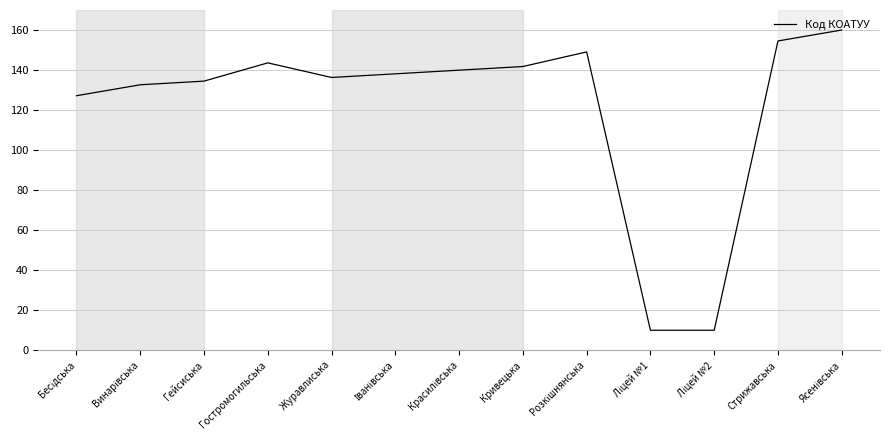

What is the difference between the maximum and minimum values?

150.0